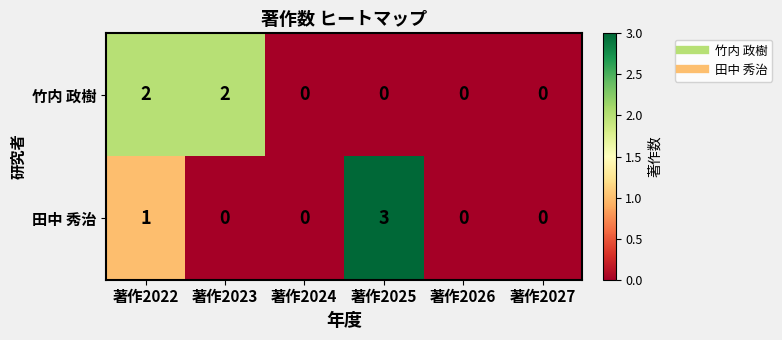

At 著作2025, list the series in order from largest to smallest.

田中 秀治, 竹内 政樹